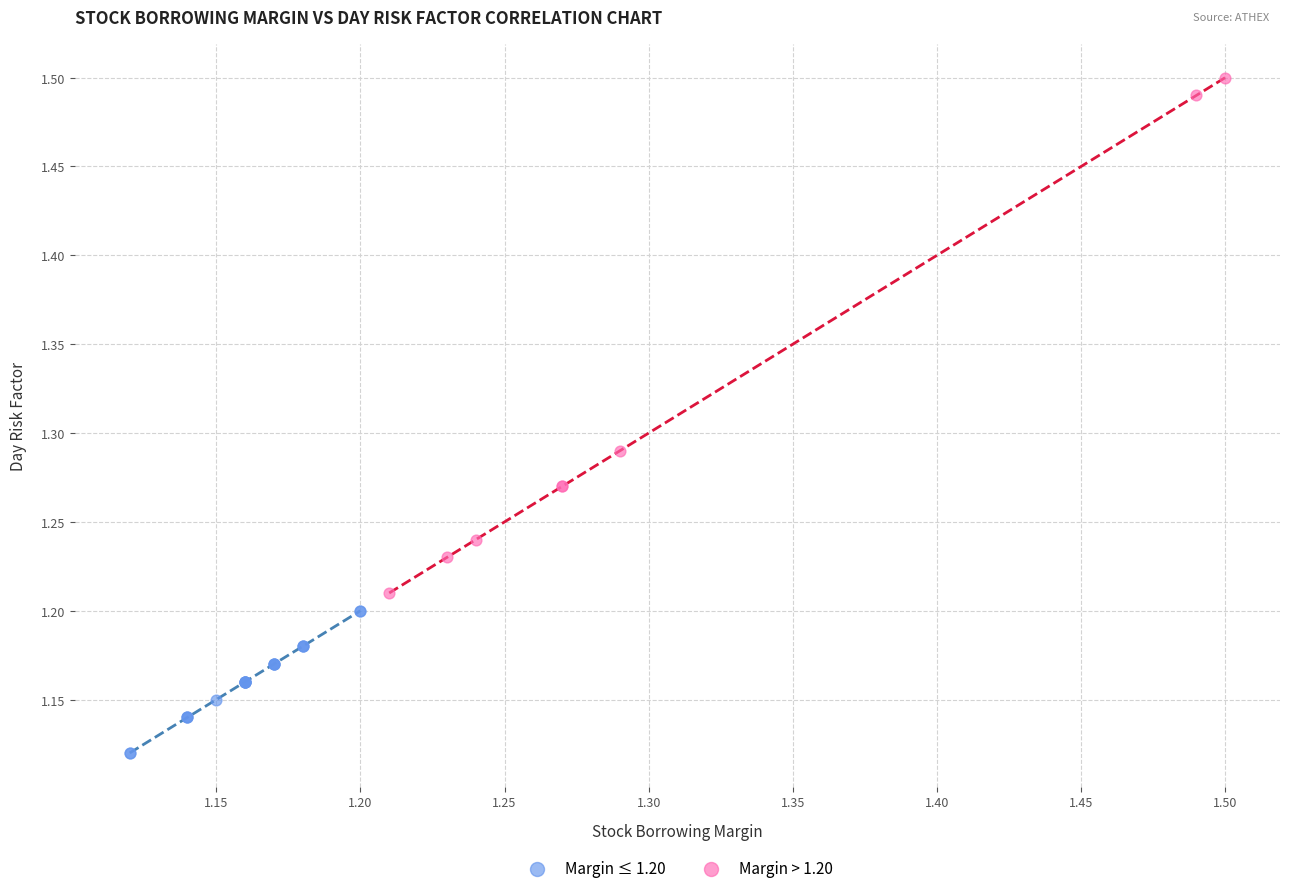

Which series contains the highest Y value?

Margin > 1.20